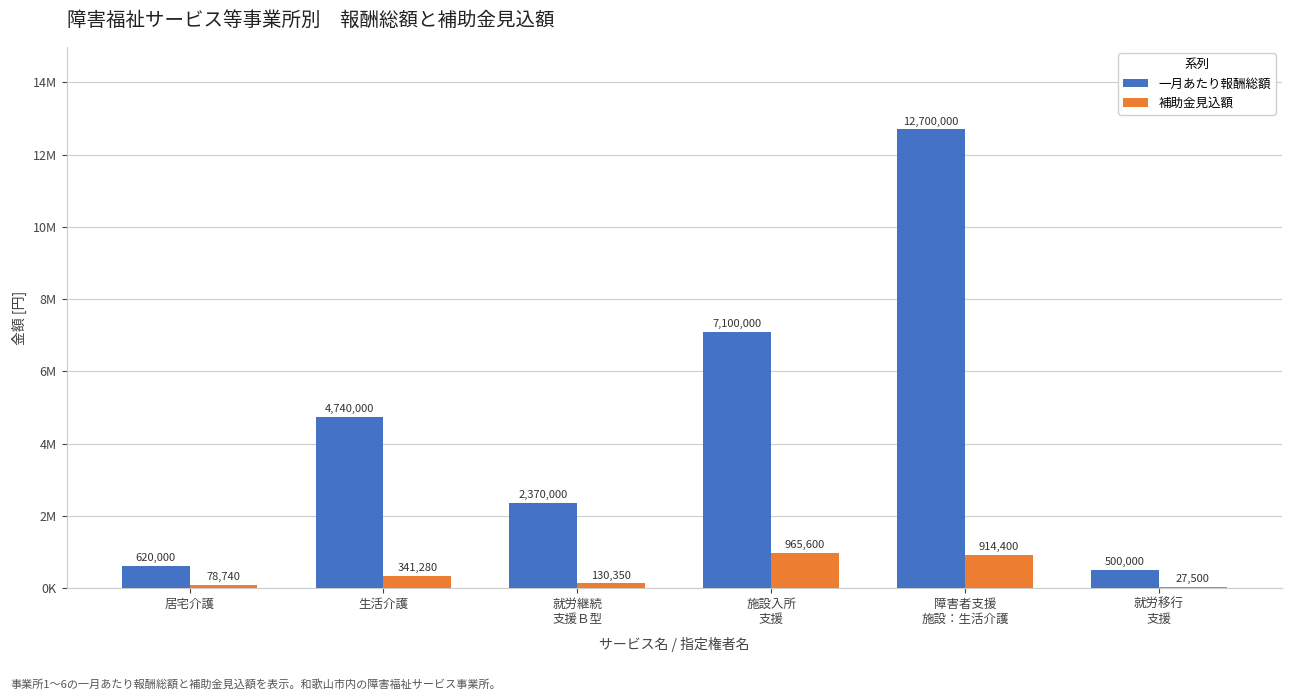

Does the chart contain stacked bars?

No